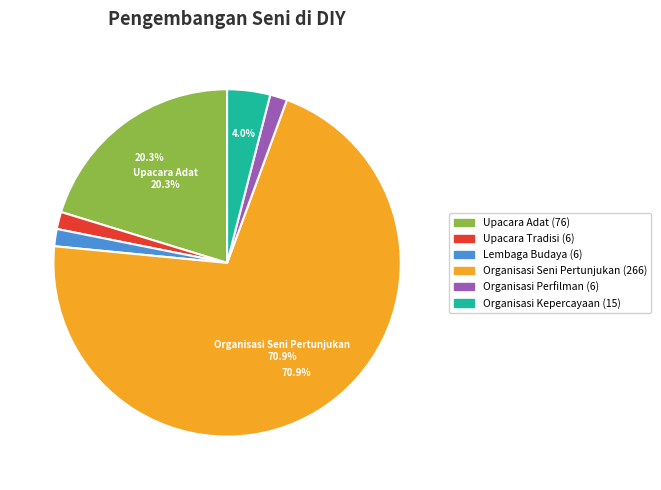

Does any single category account for the majority?

Yes